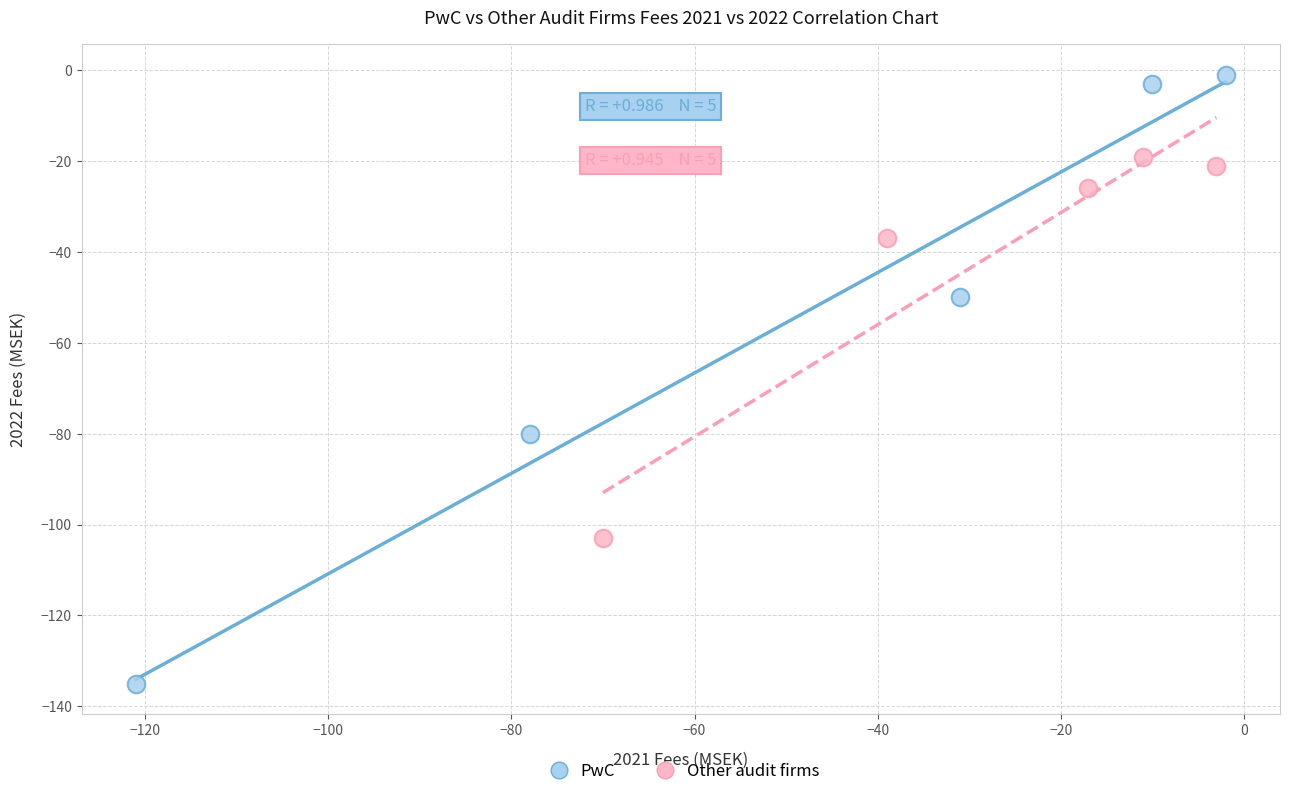

Which series has the largest Y range (max minus min)?

PwC